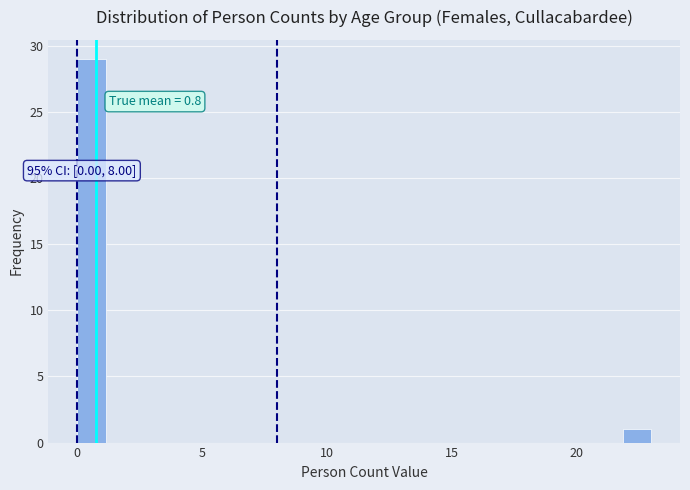

Around what value on the x-axis is the tallest bar? Give the approximate position of its centre, as read against the axis.

0.5